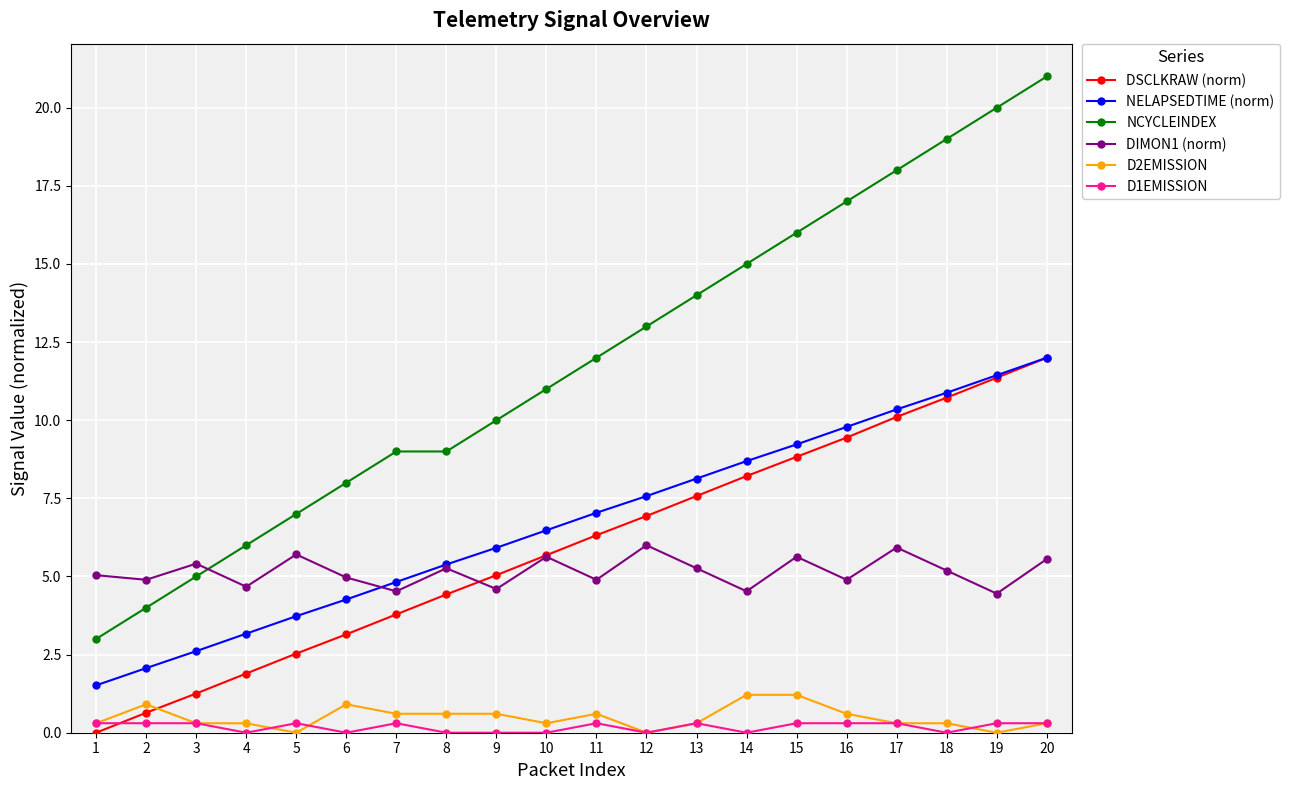

True or false: DSCLKRAW (norm) has more than 2 points higher than both neighbors.

False